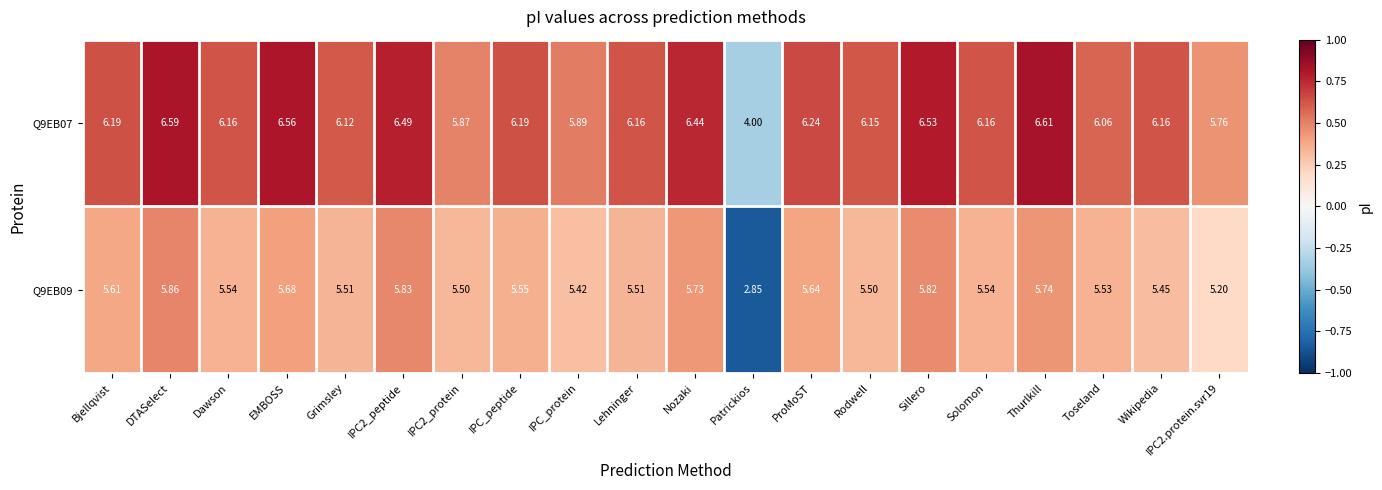

Where does the Q9EB09 series first go above 5?

Bjellqvist